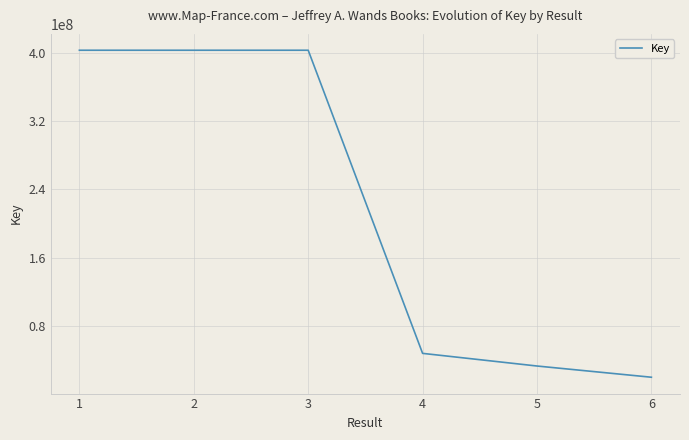

At which label does the data first exceed 403503474?

1